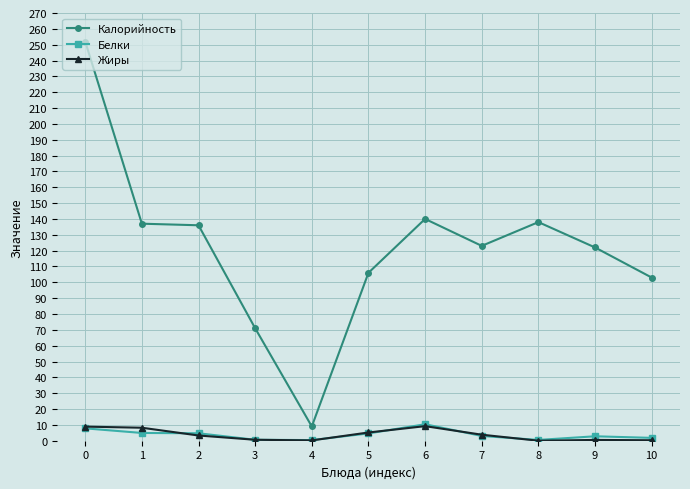

What is the spread (max minus min) of values at 9?

121.5